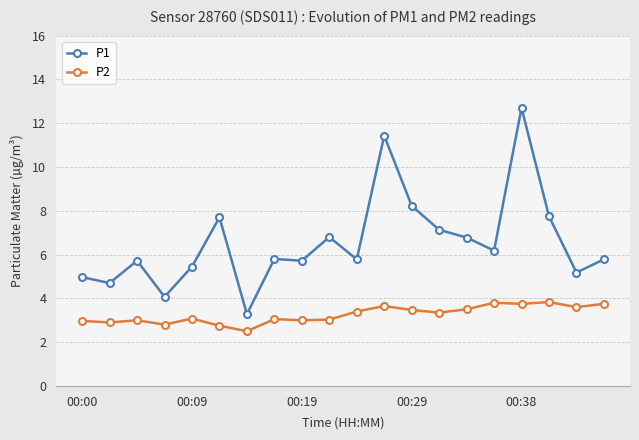

At how many categories does at least one series exceed 2?

20